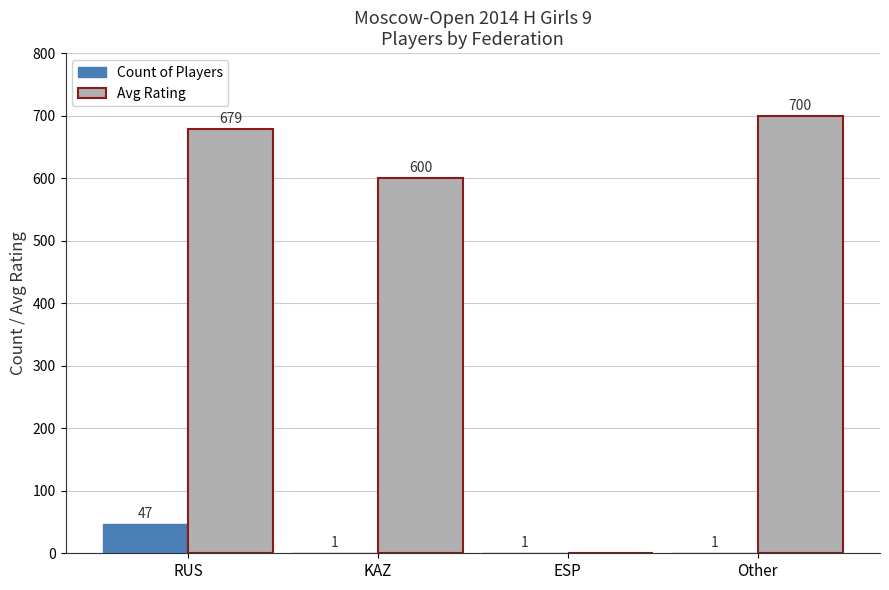

Which category has the highest value in the Count of Players series?

RUS